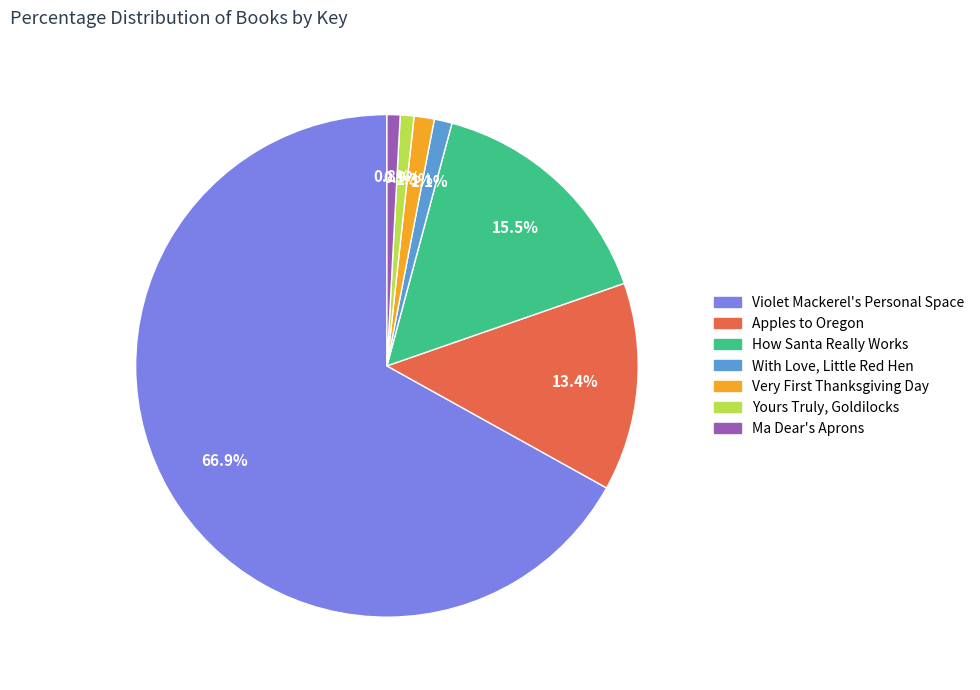

Combined, do How Santa Really Works and Yours Truly, Goldilocks account for over 50%?

No